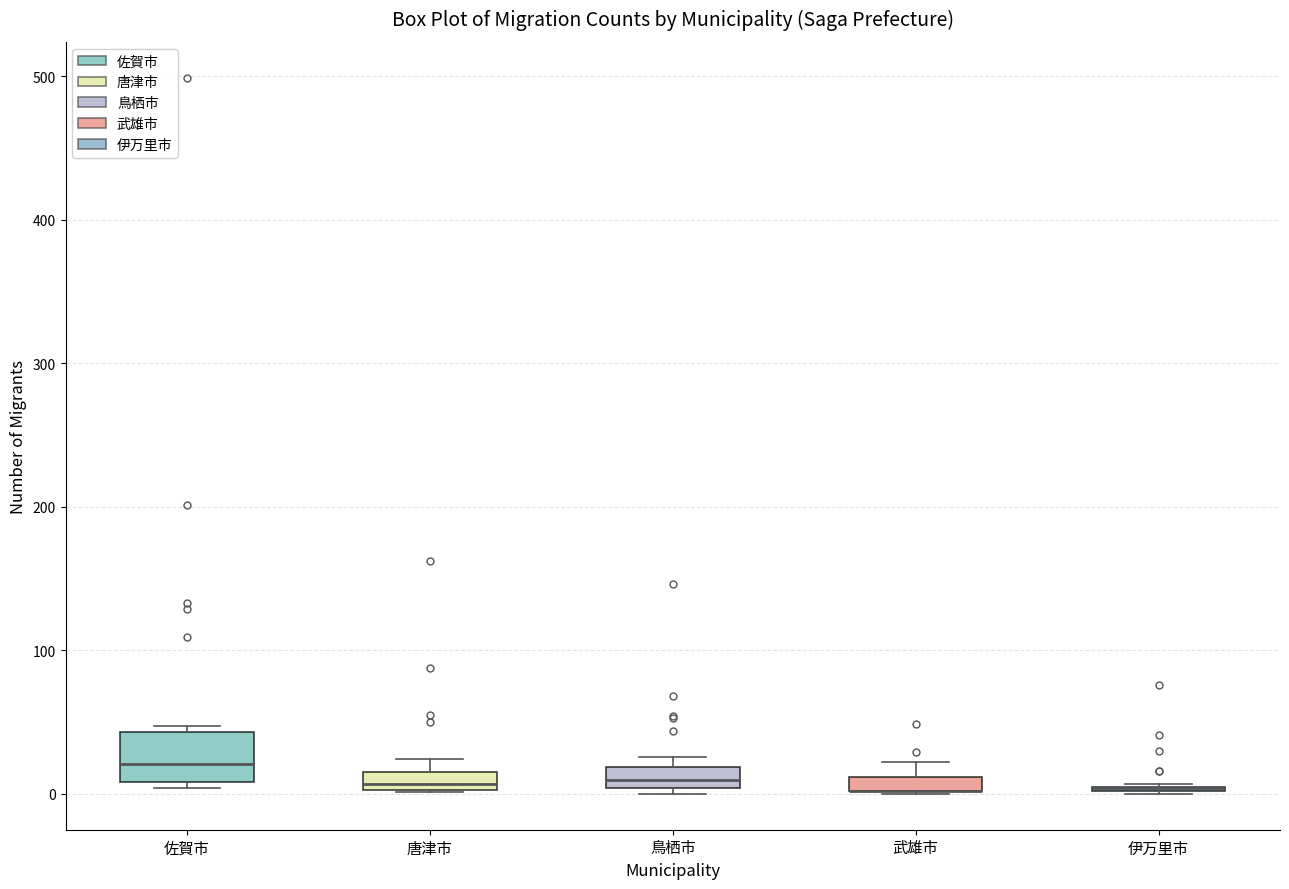

Where does the median line of the box for 鳥栖市 sit on the y-axis? The values are not printed on the chart, so give them approximately, as read against the axis.

10